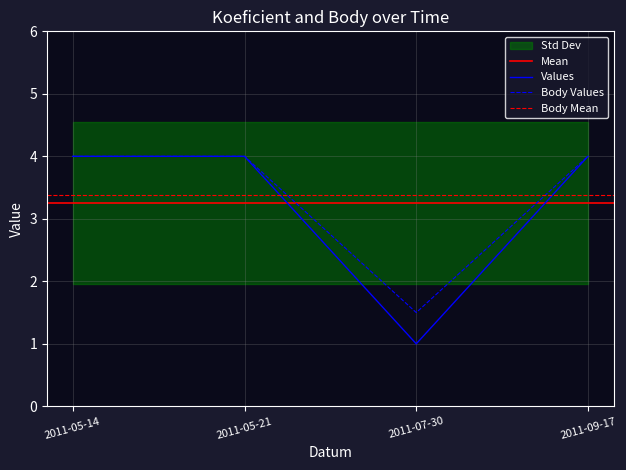

How many distinct data groups are displayed?

2